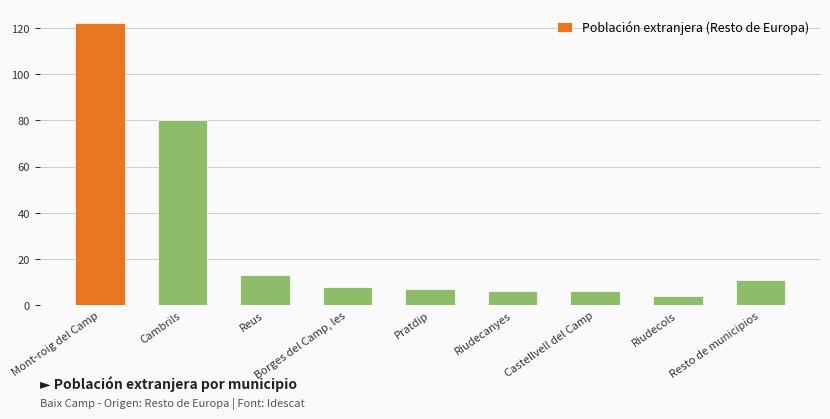

Reading left to right, extract all data points from this chart.

Mont-roig del Camp=122	Cambrils=80	Reus=13	Borges del Camp, les=8	Pratdip=7	Riudecanyes=6	Castellvell del Camp=6	Riudecols=4	Resto de municipios=11